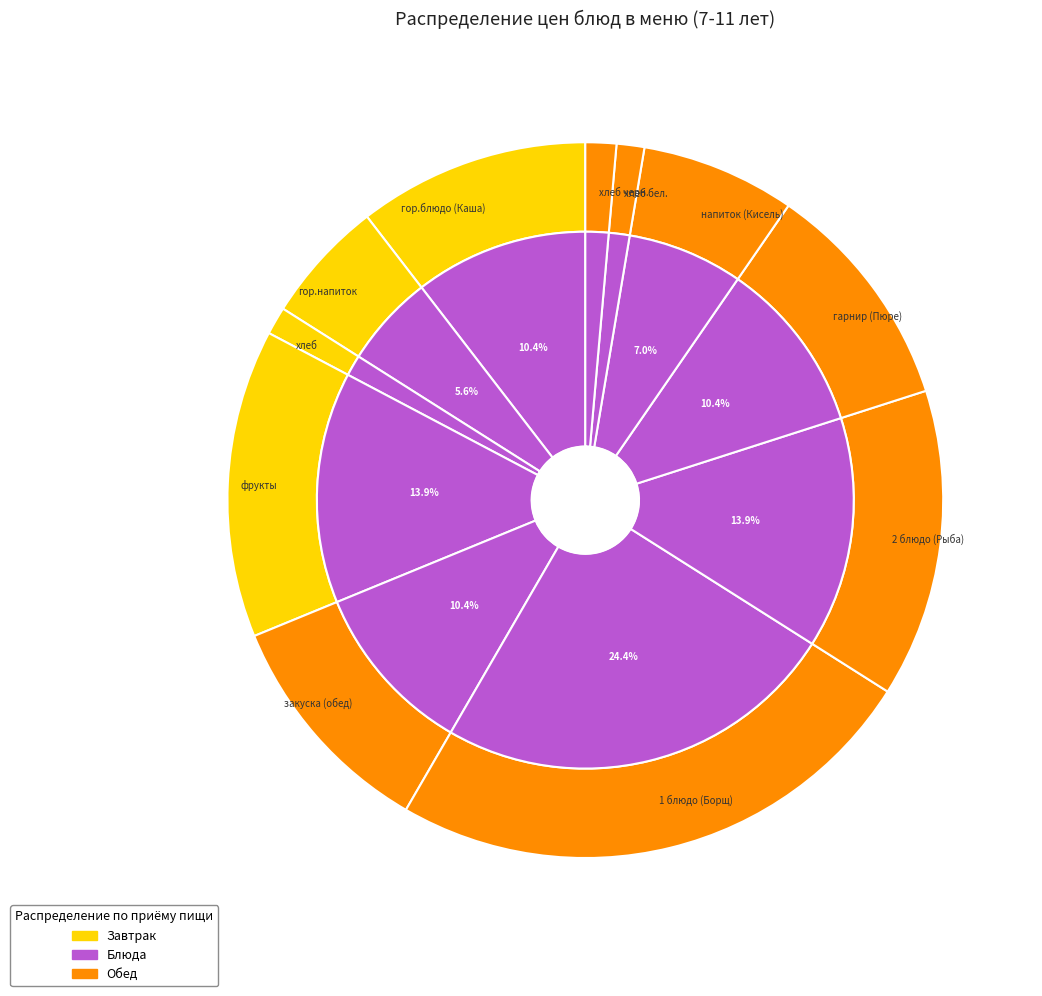

To the nearest percent, what portion does Хлеб ржаной и пшеничный represent?

1%